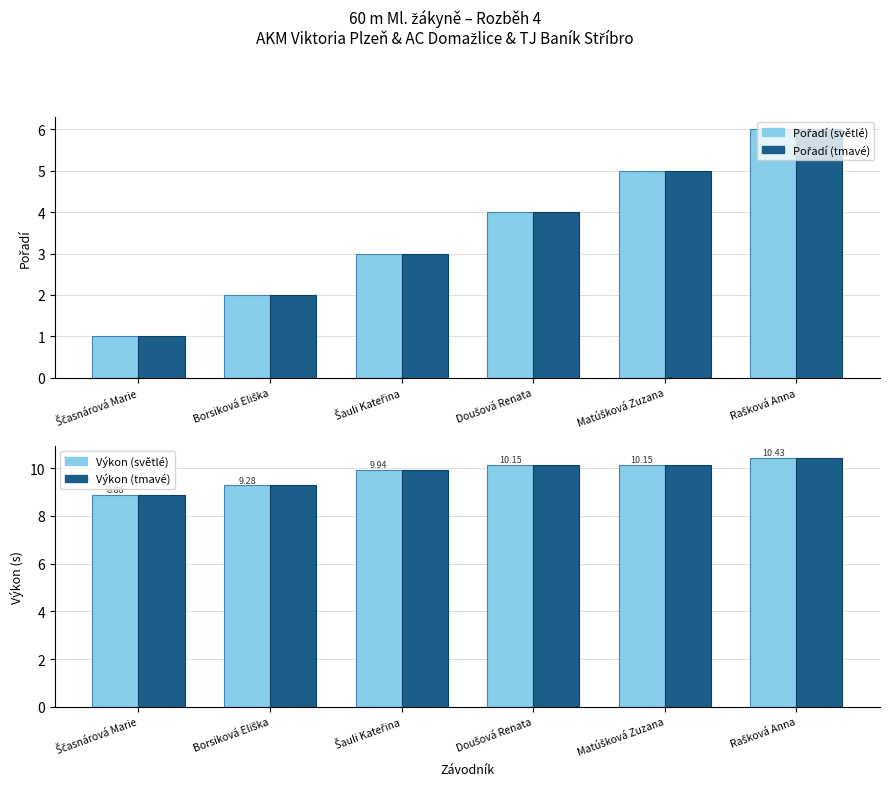

At how many categories does at least one series exceed 1?

6